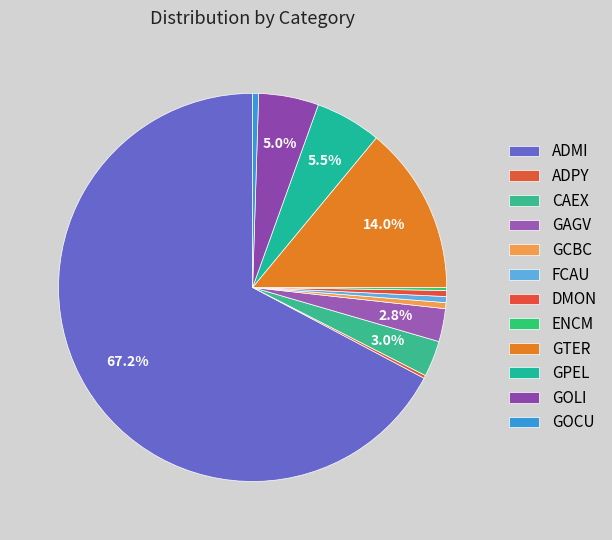

Between GOLI and ADPY, which is larger?

GOLI